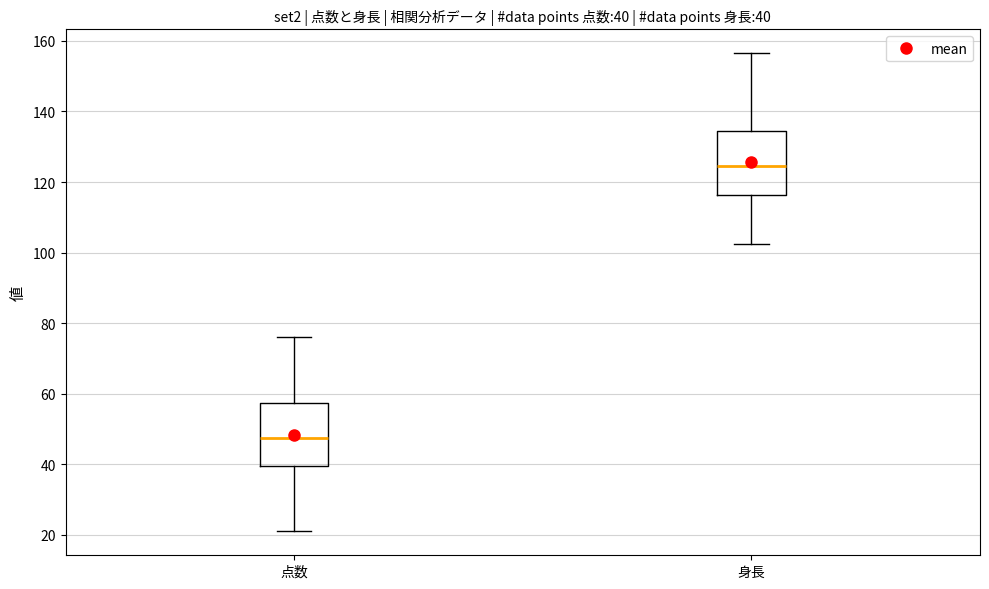

Which box has the highest median line?

身長